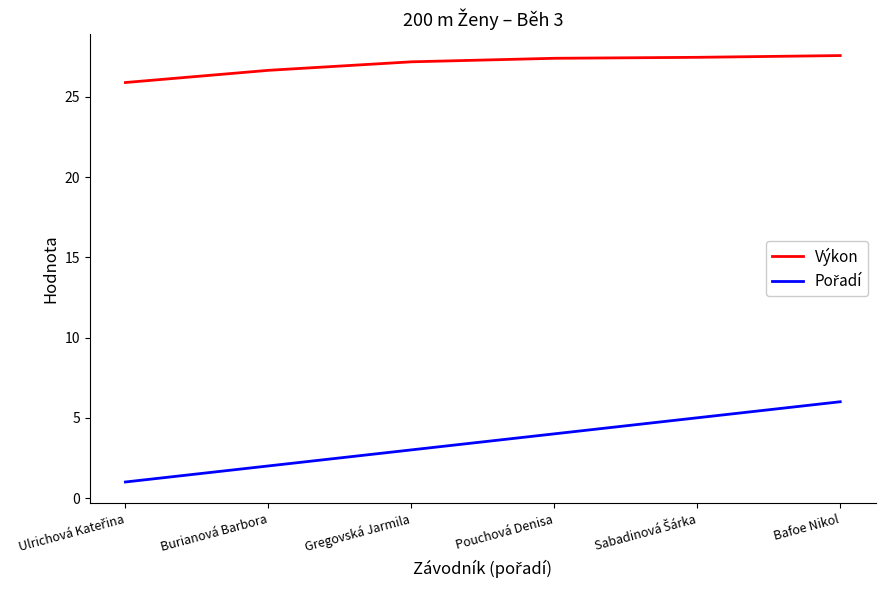

What is the spread (max minus min) of values at Gregovská Jarmila?

24.2